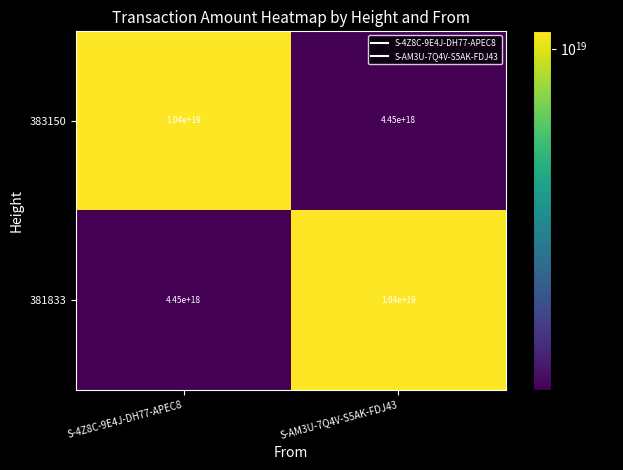

At S-4Z8C-9E4J-DH77-APEC8, list the series in order from smallest to largest.

381833, 383150